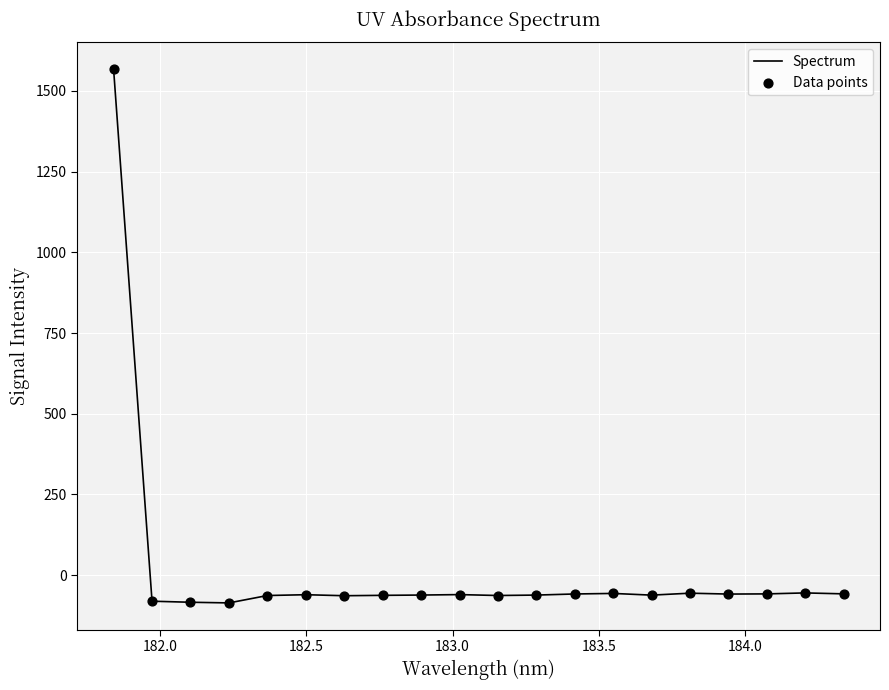

What is the smallest value displayed?

-85.7